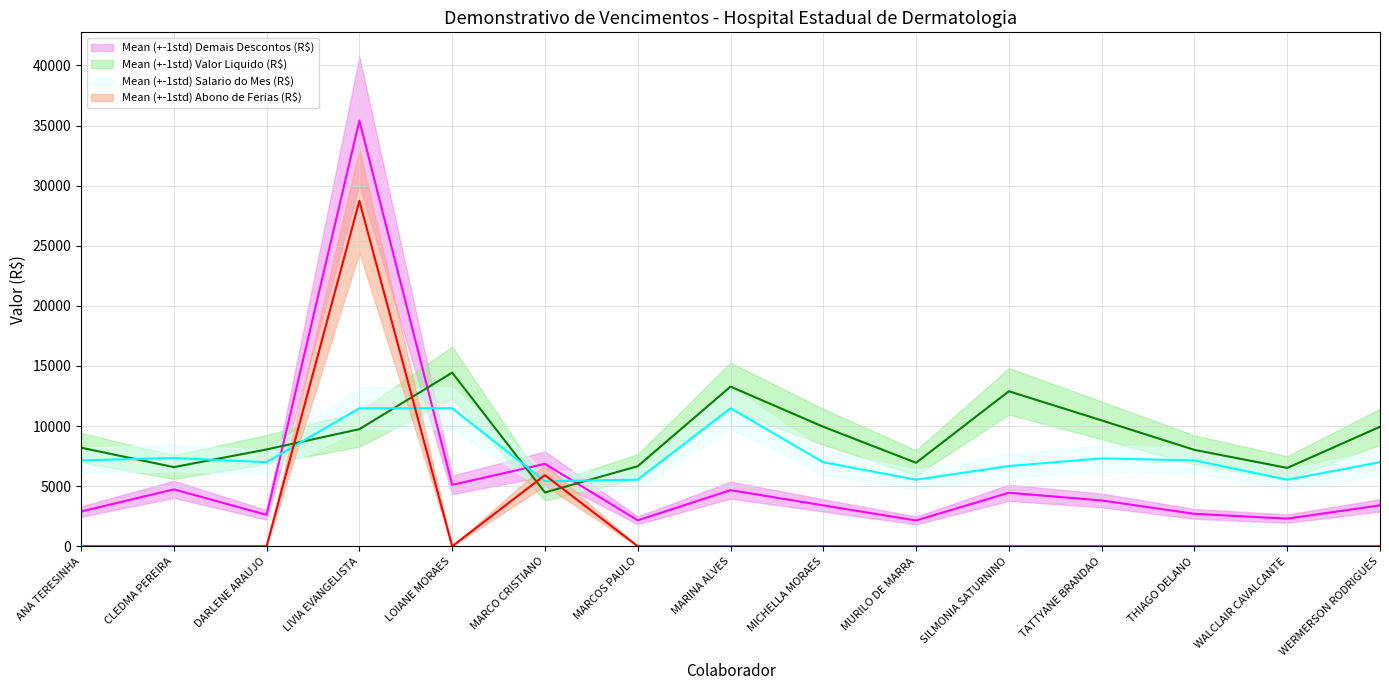

At which category is the sum across all series the highest?

LIVIA EVANGELISTA